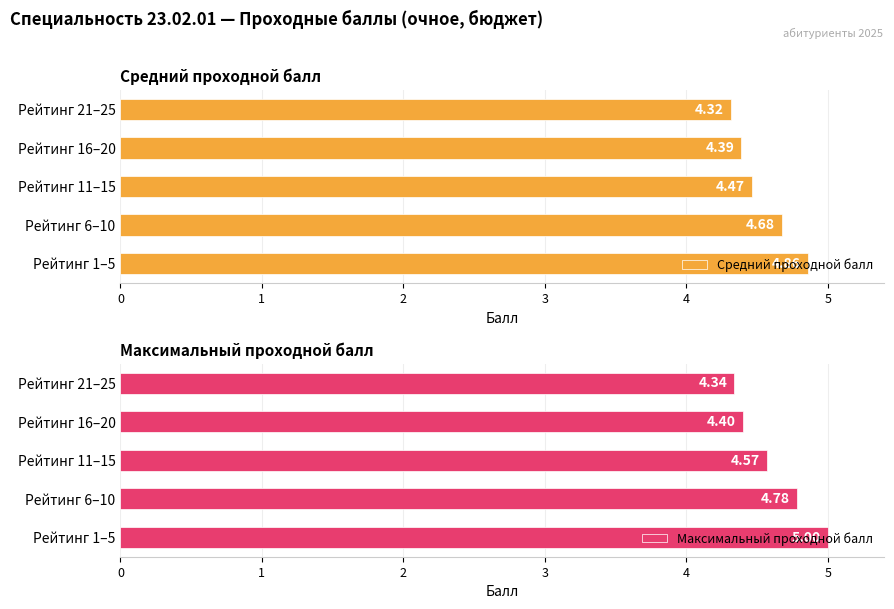

Reading right to left, transcribe all the data shown in this chart.

Средний проходной балл: 4.3	4.4	4.5	4.7	4.9
Максимальный проходной балл: 4.3	4.4	4.6	4.8	5.0